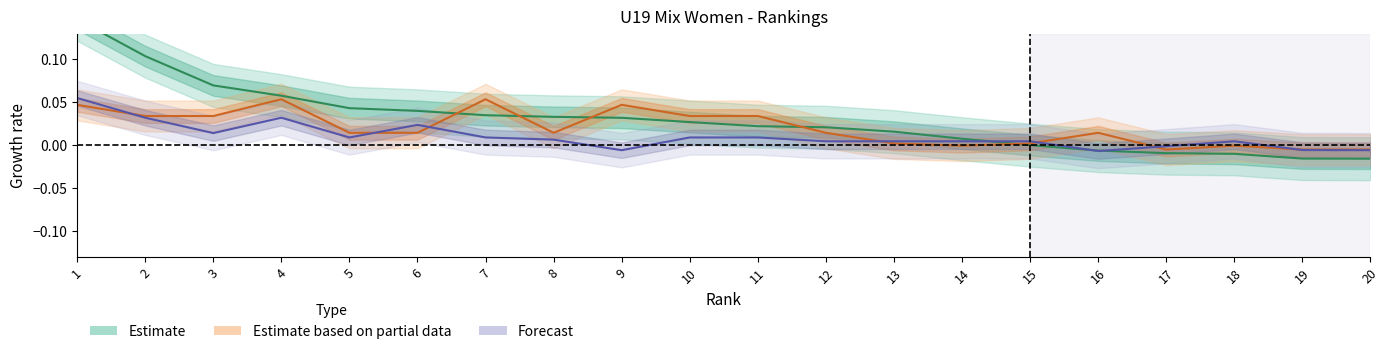

True or false: Estimate center has a value of 0.1 at 4.

True